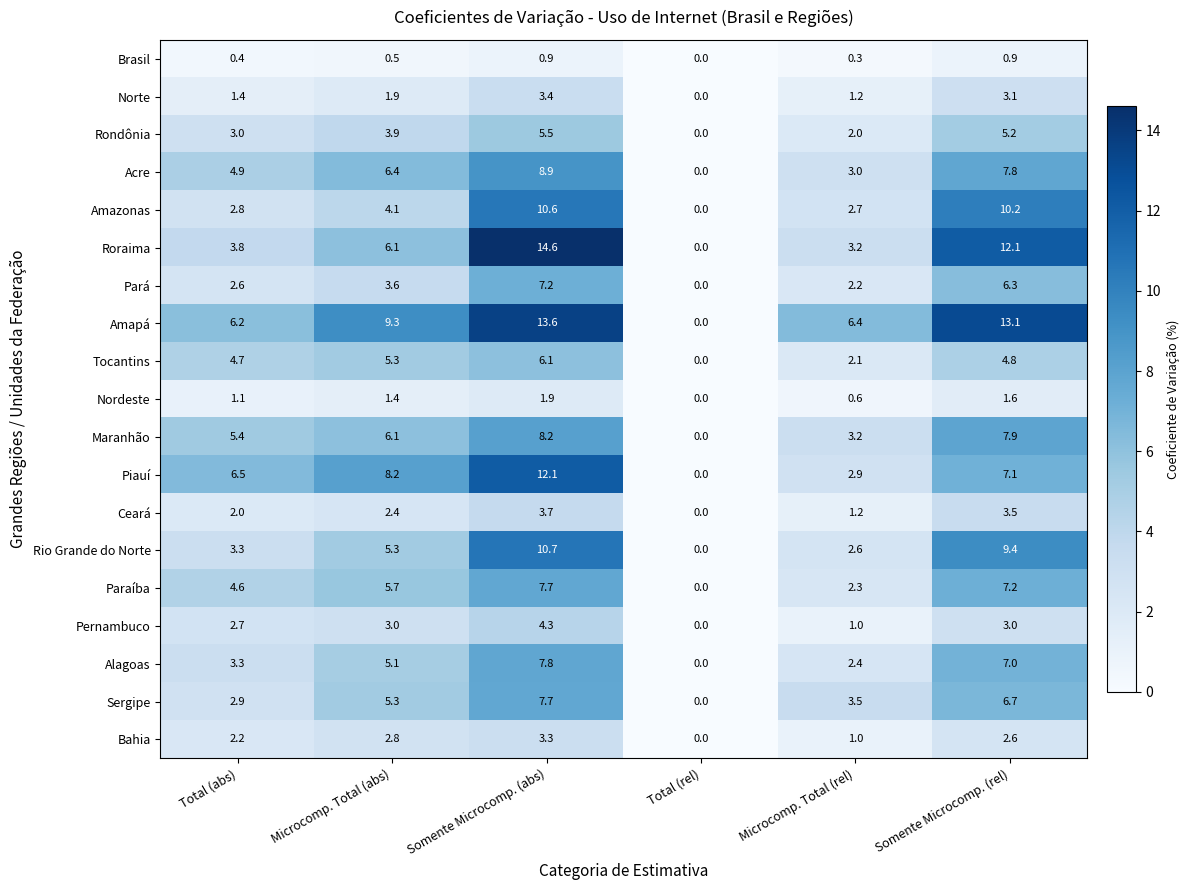

Rank the categories by Maranhão value from lowest to highest.

Total (rel), Microcomp. Total (rel), Total (abs), Microcomp. Total (abs), Somente Microcomp. (rel), Somente Microcomp. (abs)